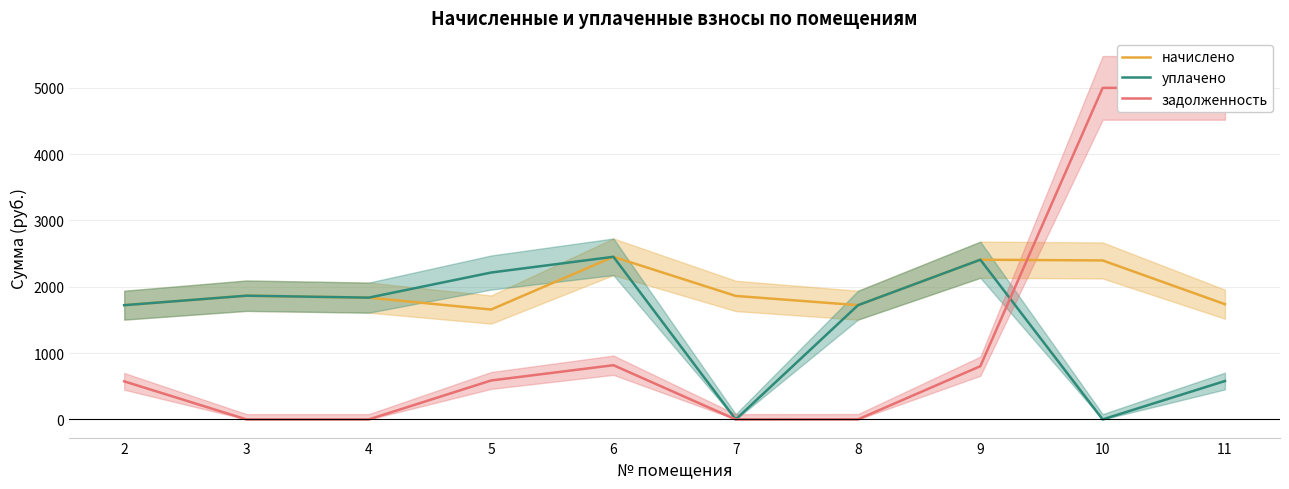

True or false: уплачено has more than 1 interior local peaks.

True